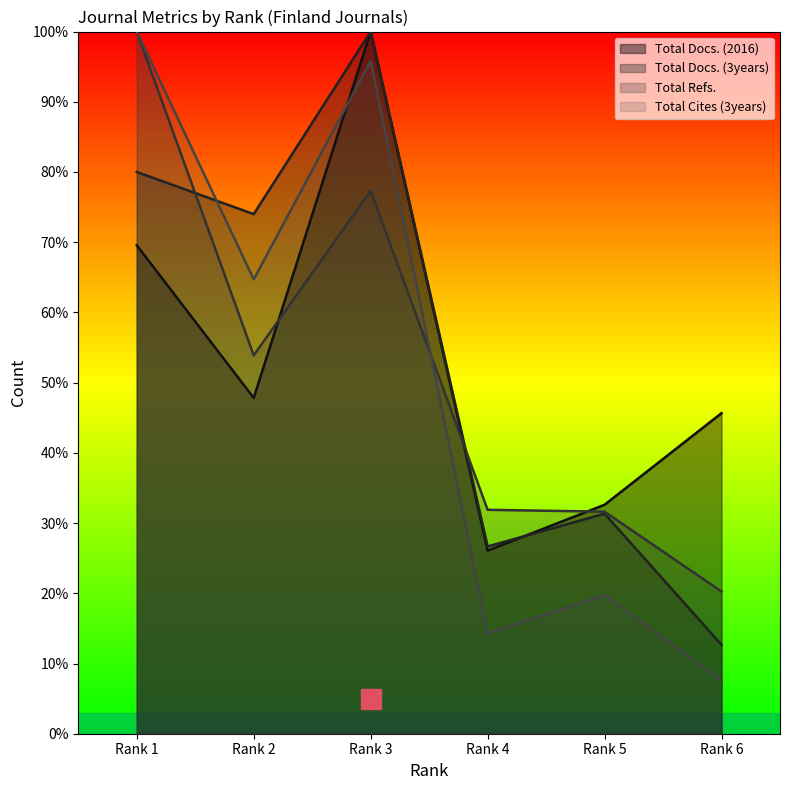

Which series changed the most between Rank 2 and Rank 3?

Total Docs. (2016)